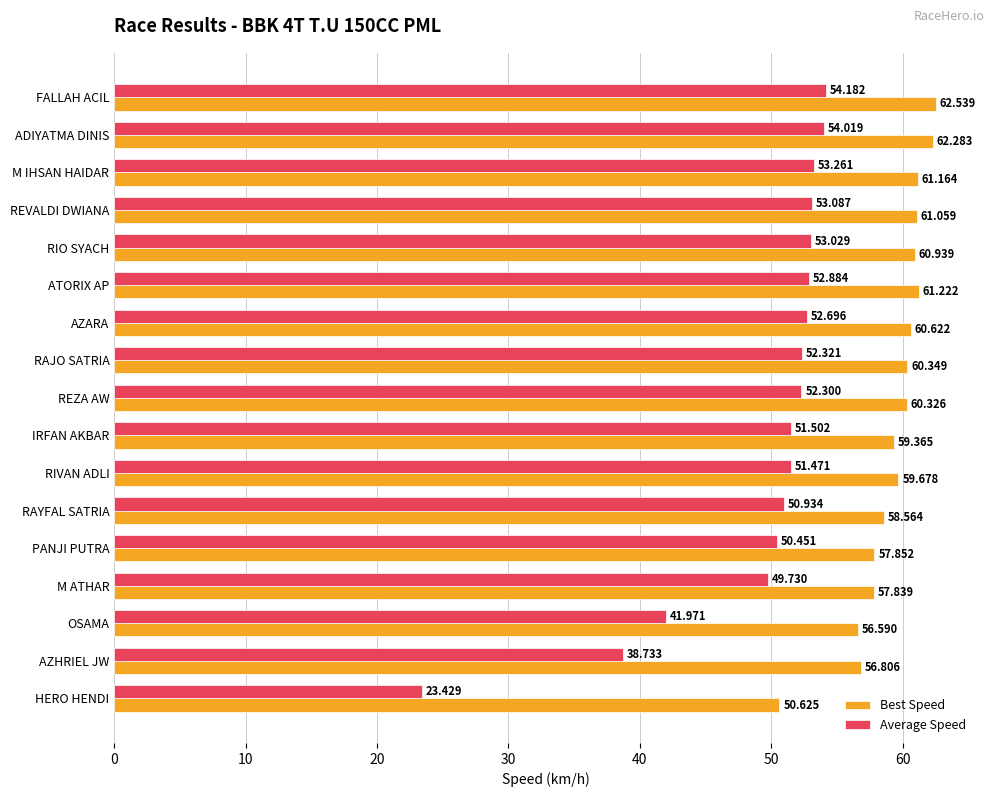

What is the average value of the Best Speed series?

59.3